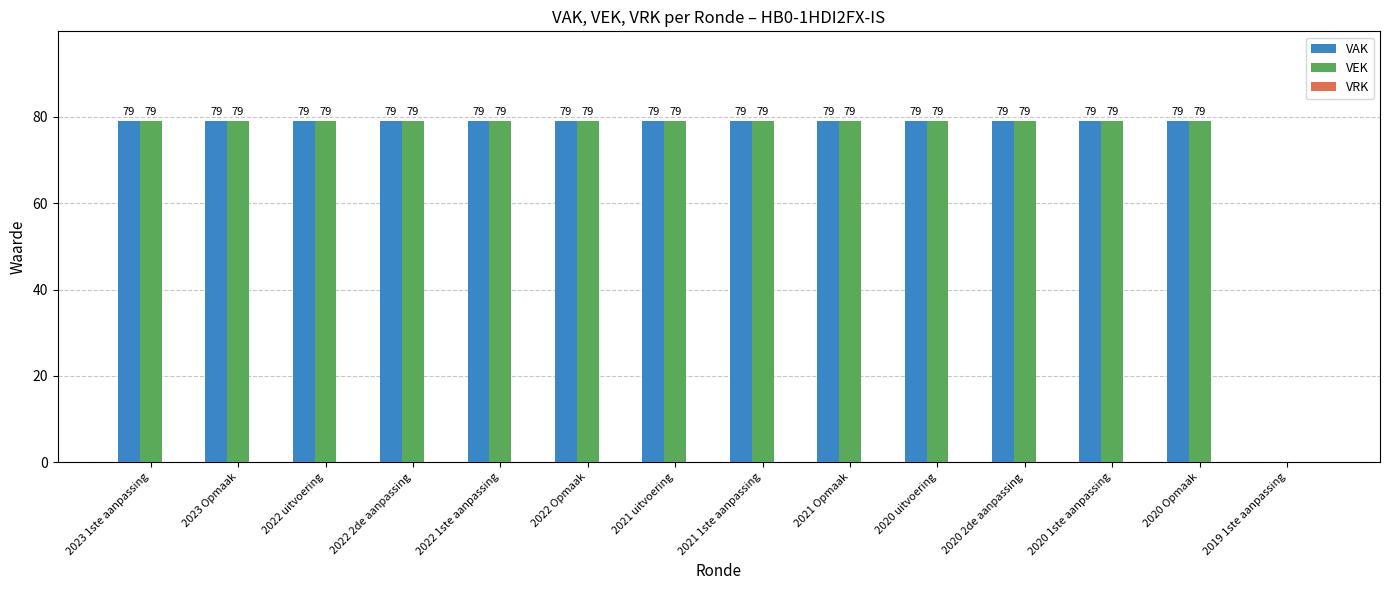

How many distinct data groups are displayed?

2